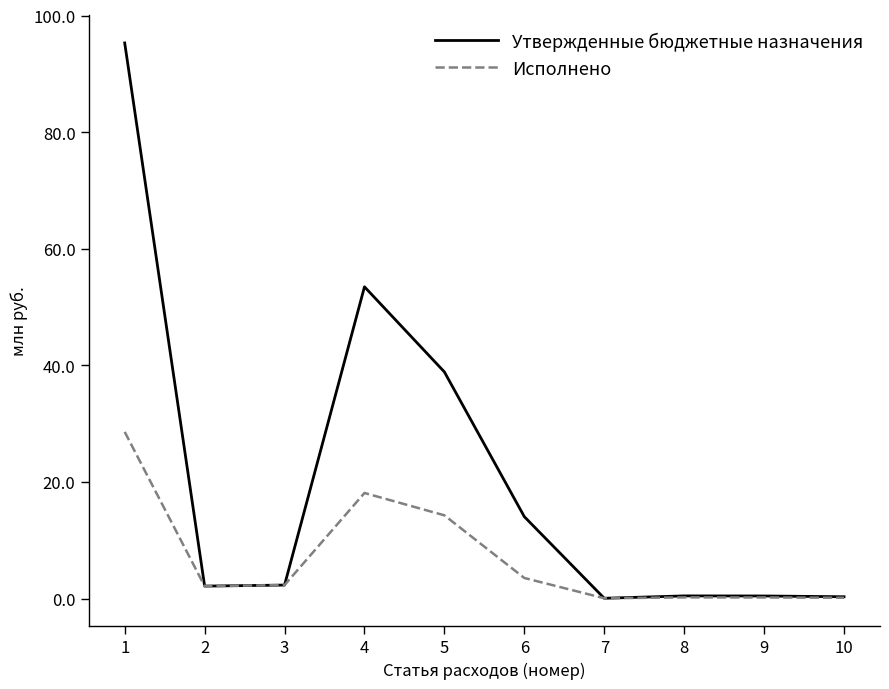

True or false: Утвержденные бюджетные назначения has a value of 0.5 at 9.

True